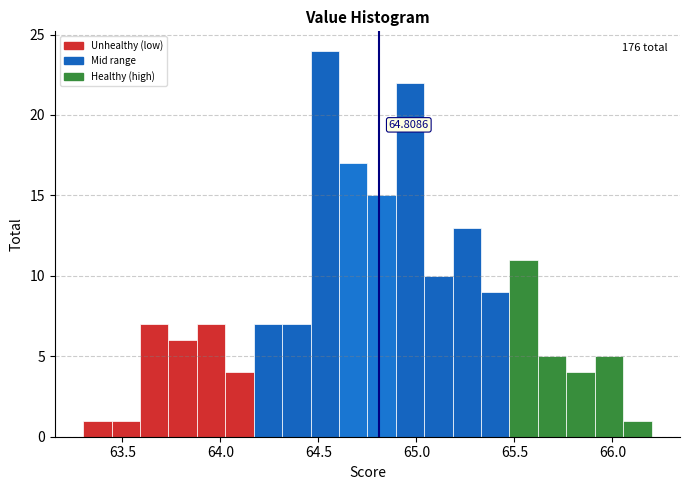

Read against the x-axis, roughly where is the centre of the tallest bar?

64.55